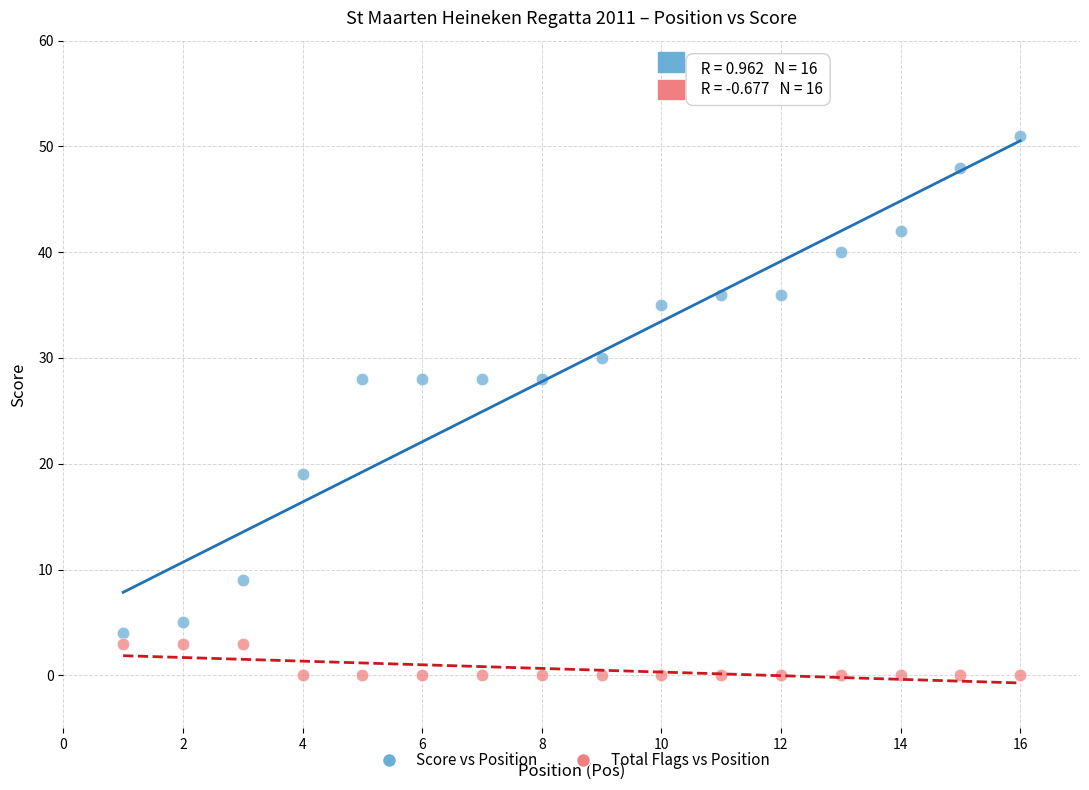

Across all data points, what is the range of Y values (max minus min)?

51